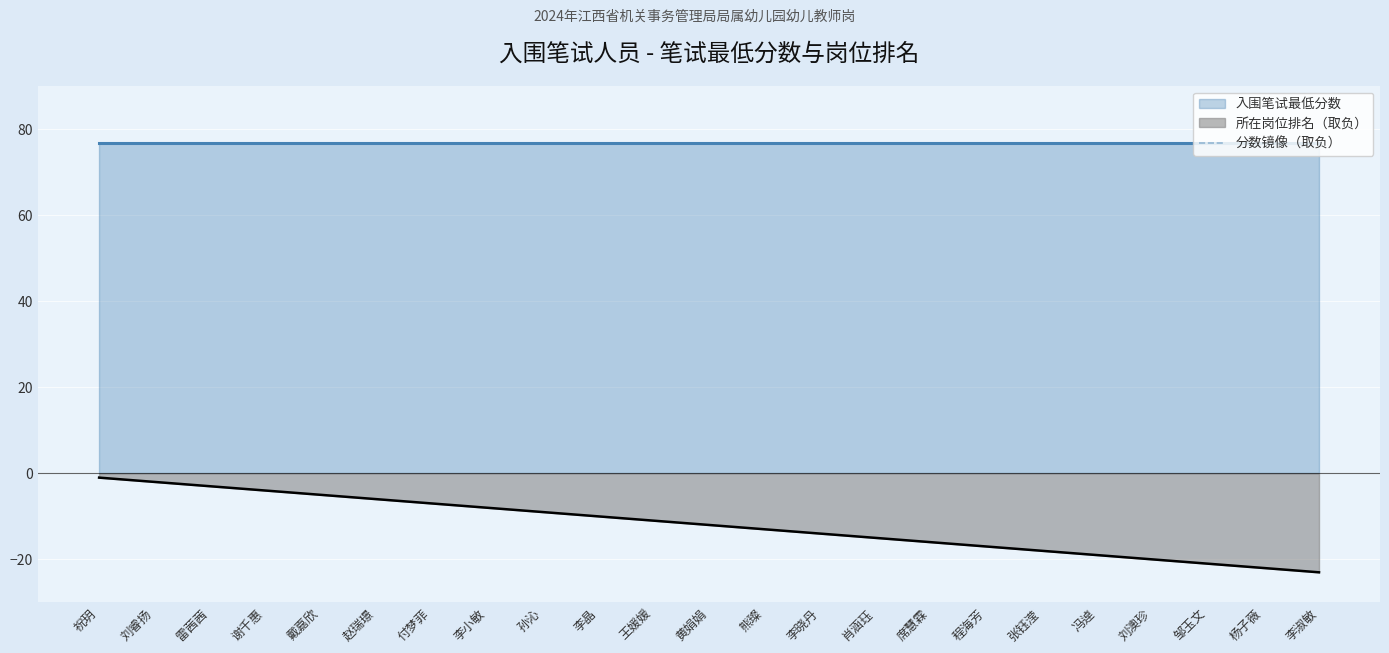

What is the label of the 7th point from the right?

程海芳